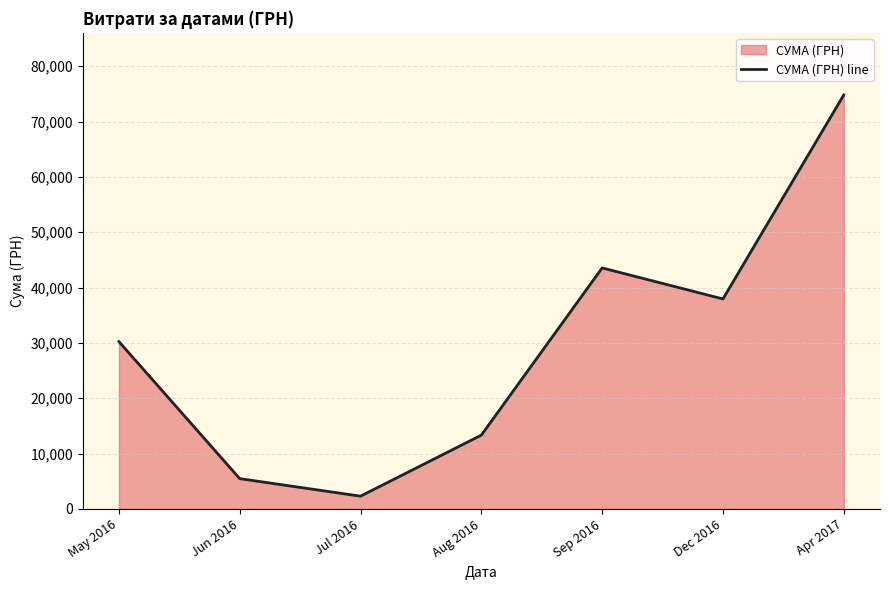

Reading left to right, extract all data points from this chart.

30237.6	5465.0	2298.8	13328.1	43547.3	37945.0	74813.2